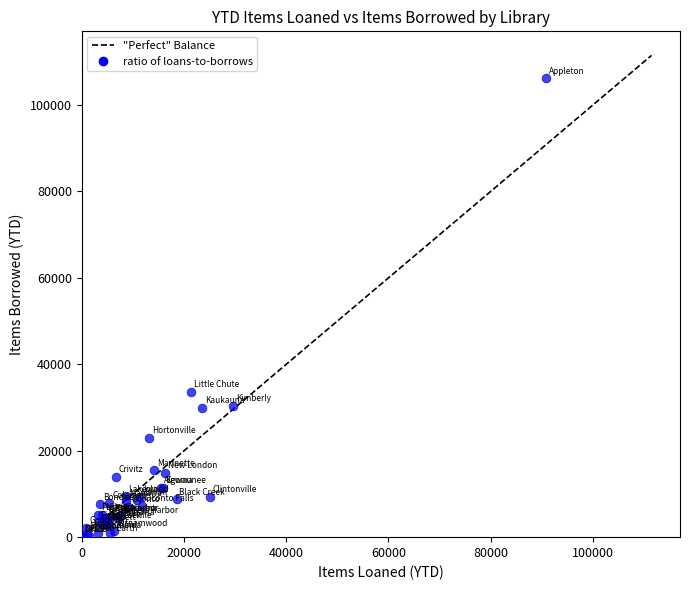

What Y value in the scatter plot is closest to 53102?

33625